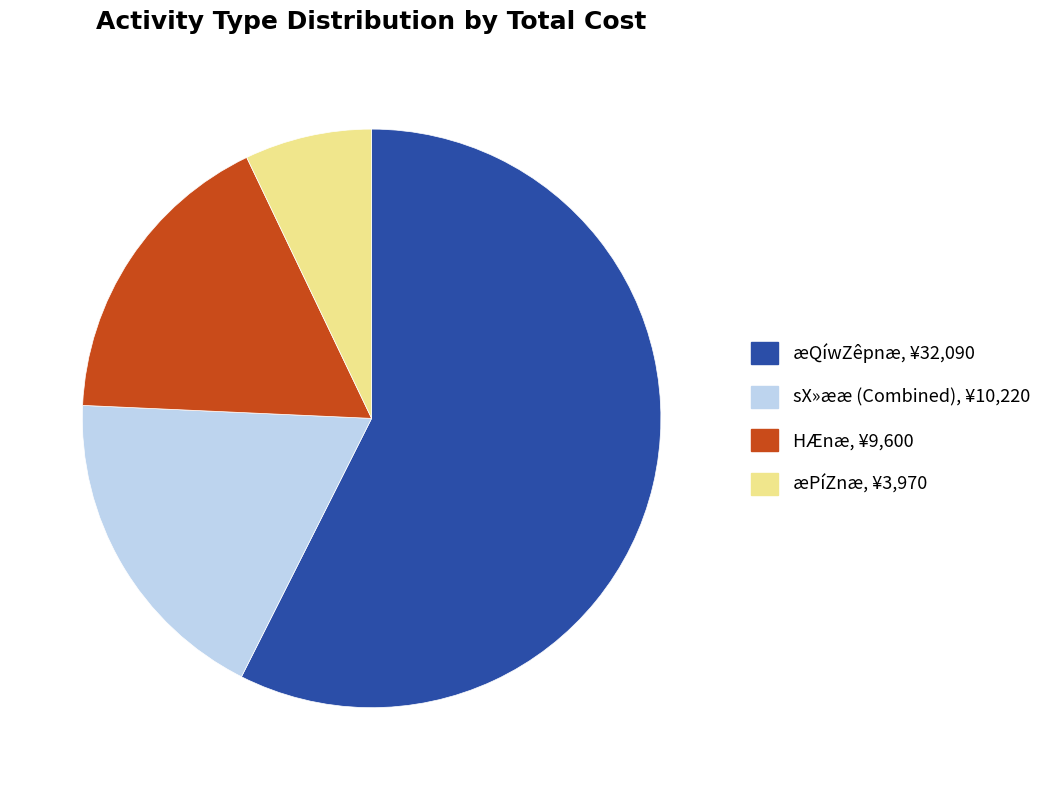

Approximately how many times larger is the value at HÆnæ, ¥9,600 compared to sX»ææ (Combined), ¥10,220?

0.9